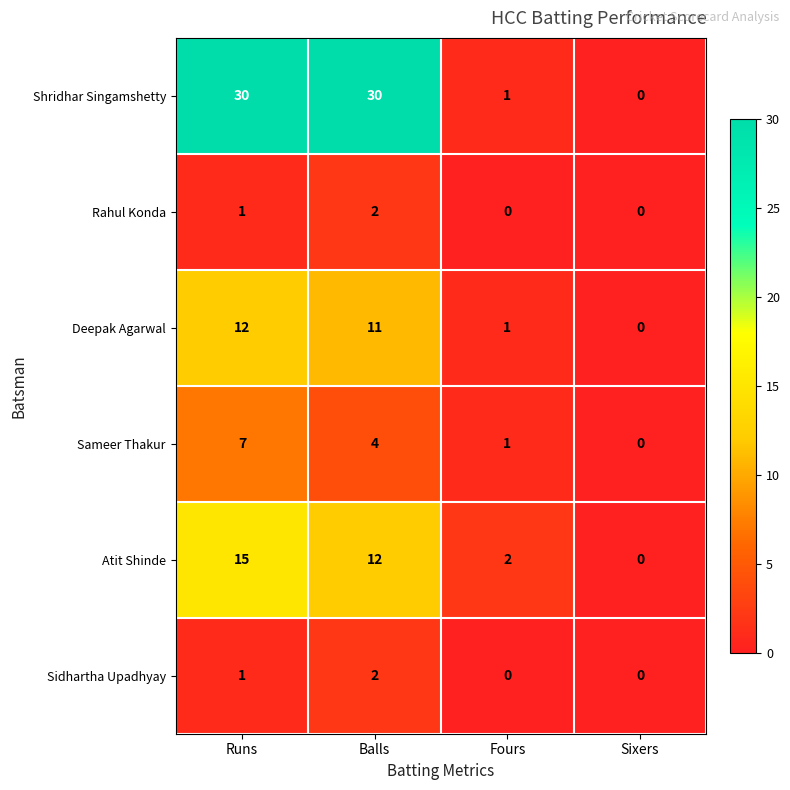

The Shridhar Singamshetty series shows 30 at Balls. True or false?

True